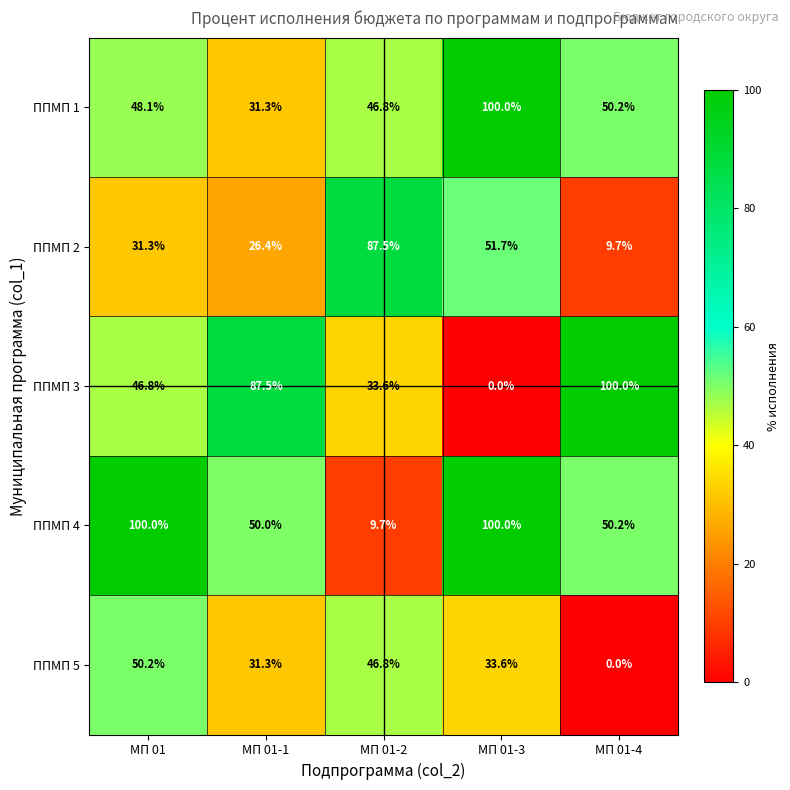

Rank the categories by ППМП 2 value from lowest to highest.

МП 01-4, МП 01-1, МП 01, МП 01-3, МП 01-2